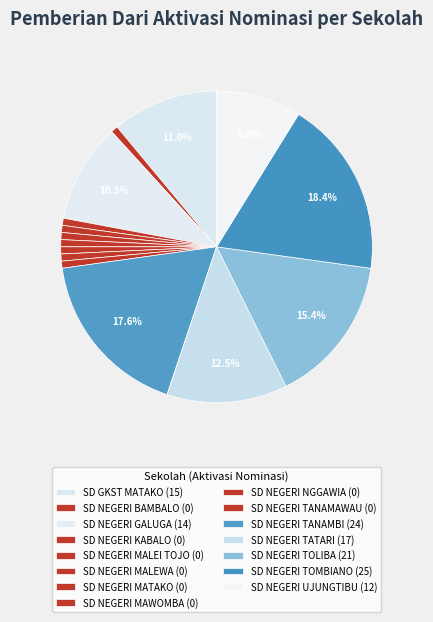

Is the sum of SD NEGERI TATARI and SD NEGERI TOMBIANO greater than half?

No